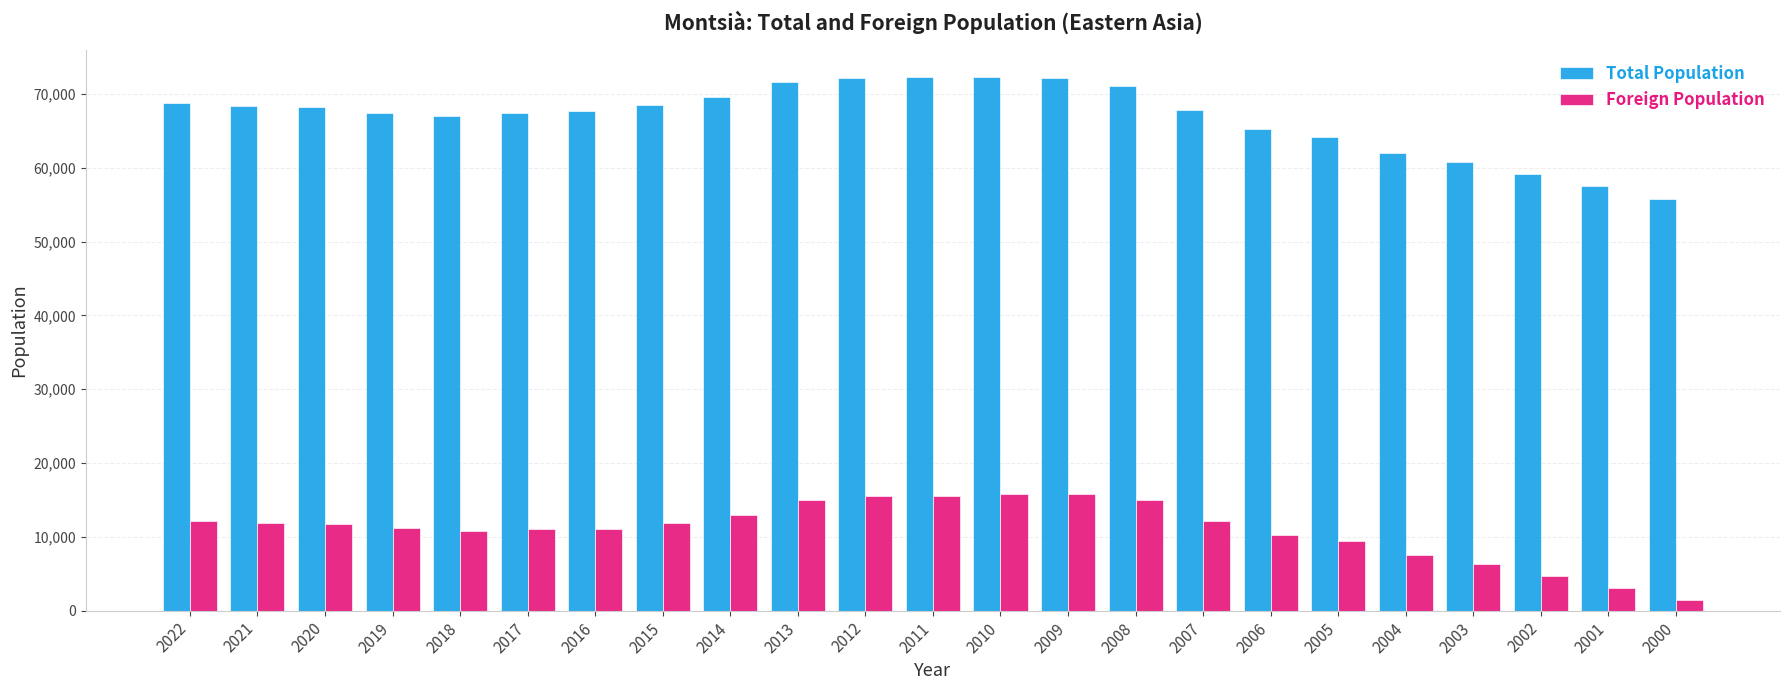

Rank the series by their maximum value, from lowest to highest.

Foreign Population, Total Population